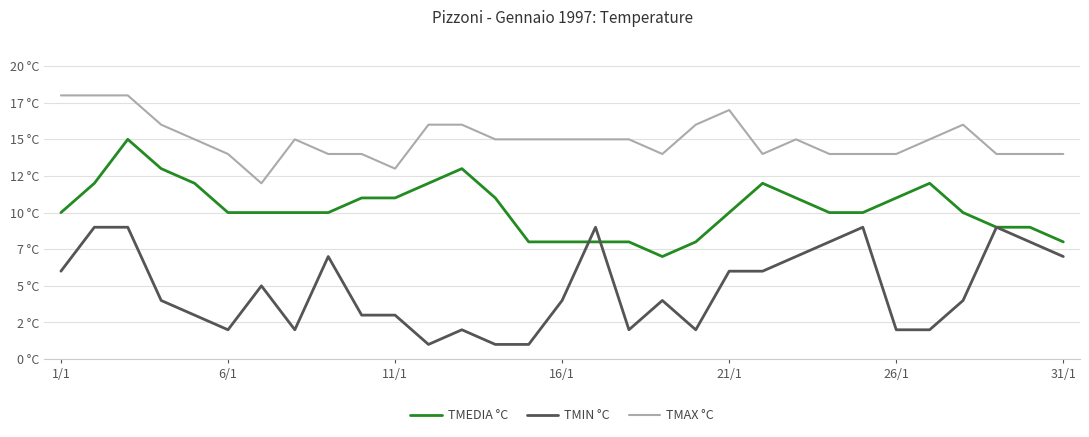

True or false: TMEDIA °C and TMAX °C intersect in this chart.

False